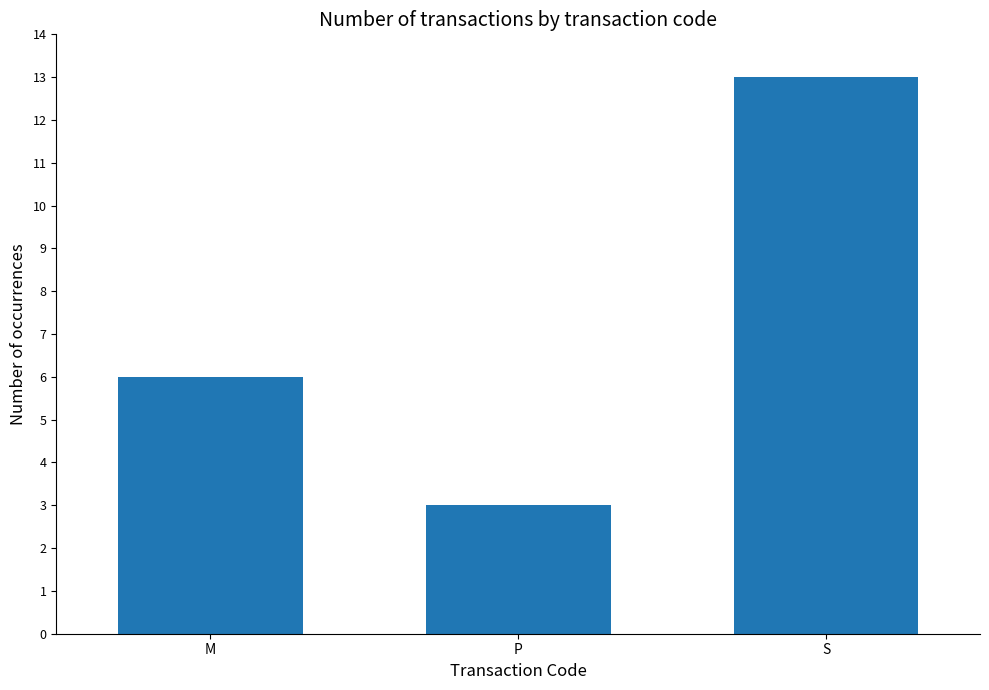

Does the chart contain any negative values?

No